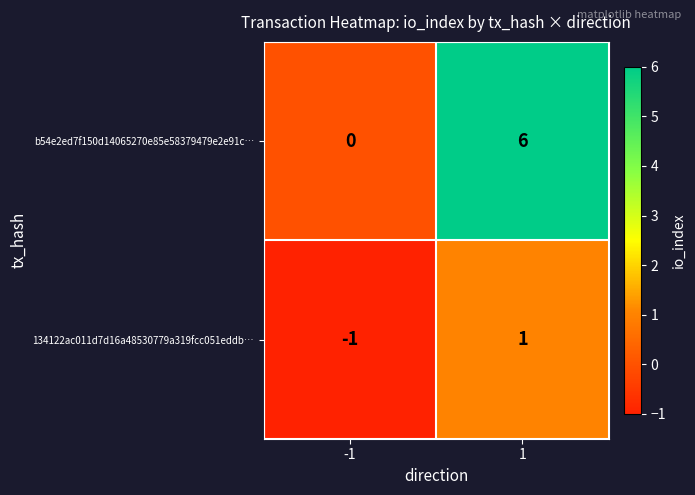

What is the spread (max minus min) of values at -1?

1